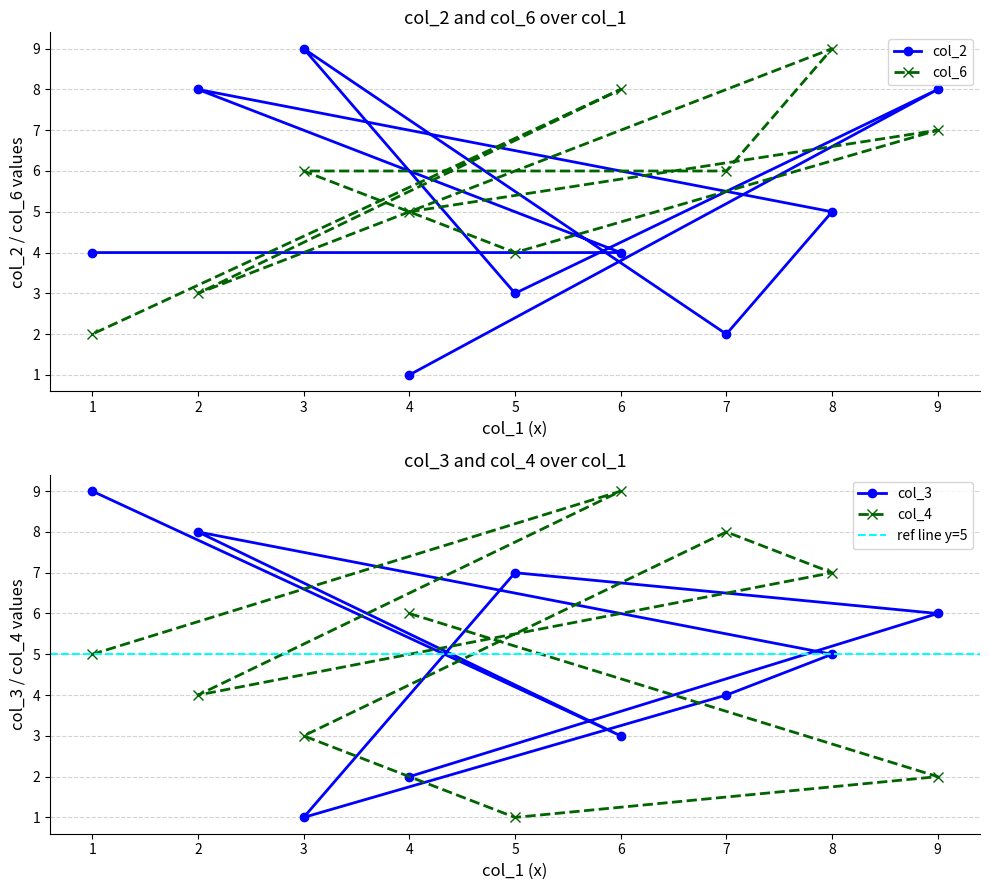

What is the value of the col_6 point at the 3rd from the left?

6